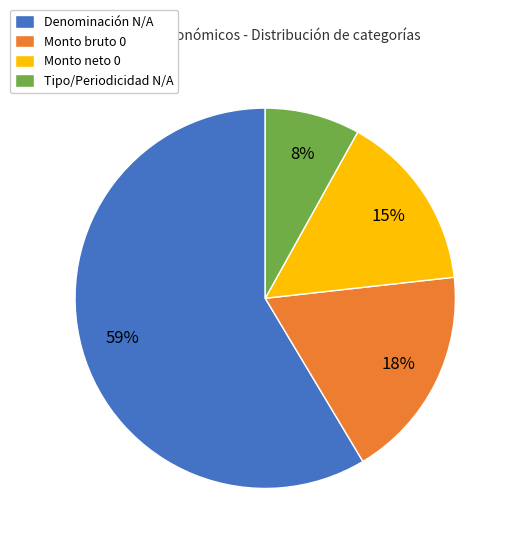

What percentage is the Monto neto 0 slice, to the nearest percent?

15%